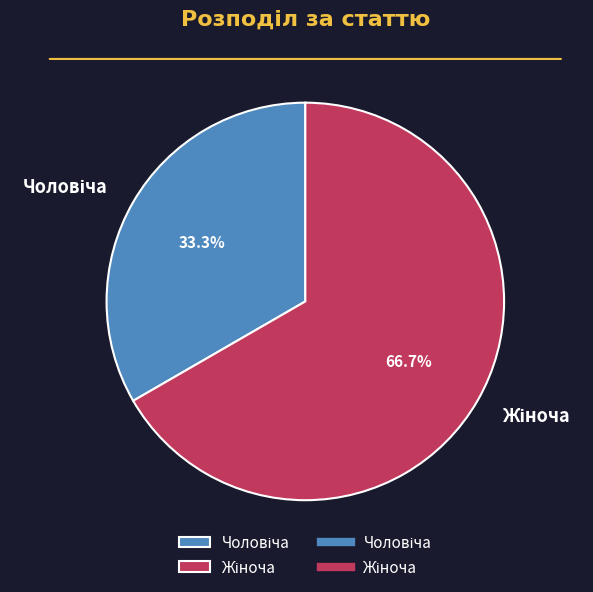

Is there a majority slice in this chart?

Yes